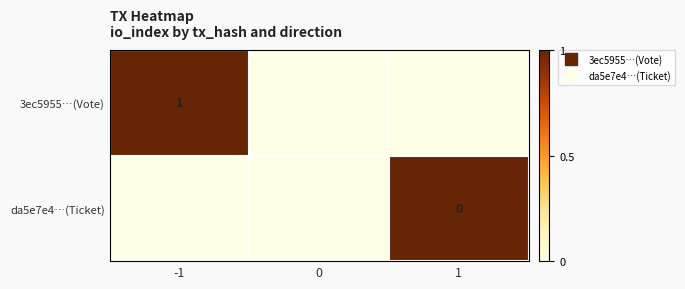

List the labels in order of da5e7e4…(Ticket) value, largest first.

1, -1, 0